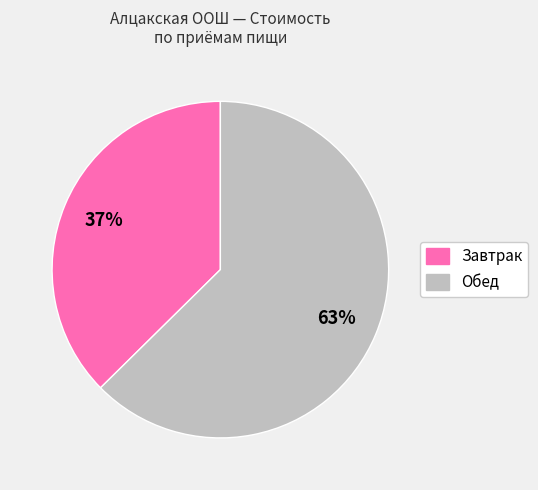

Which category accounts for the majority?

Обед